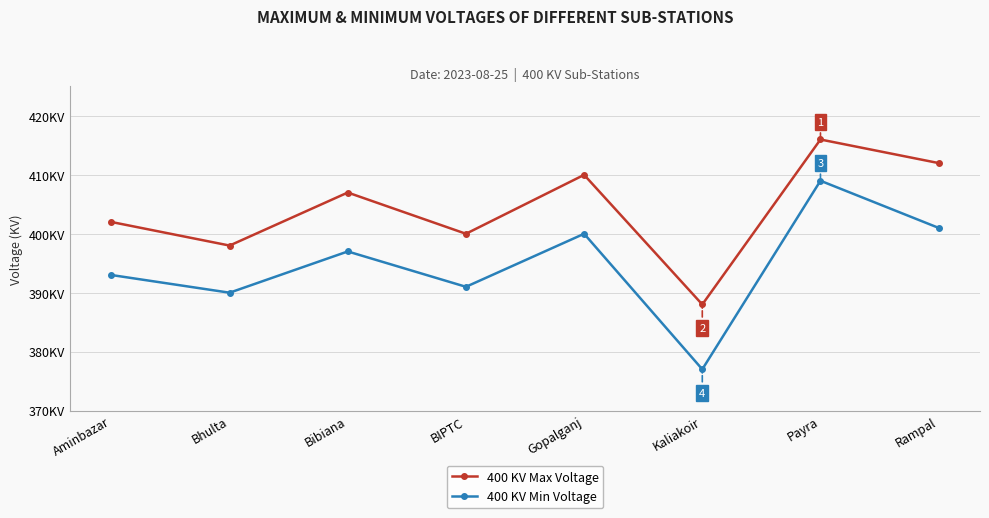

What is the minimum value shown in the chart?

377